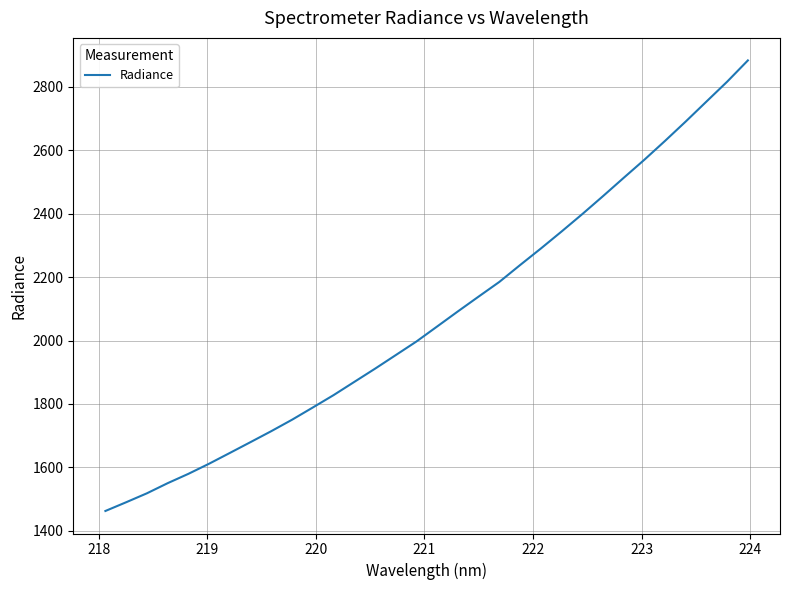

What is the difference between the maximum and minimum values?

1421.1